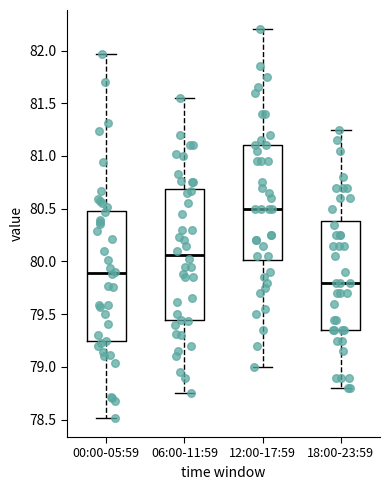

Where is the upper edge of the box for 06:00-11:59 on the y-axis? The values are not printed on the chart, so give them approximately, as read against the axis.

80.70